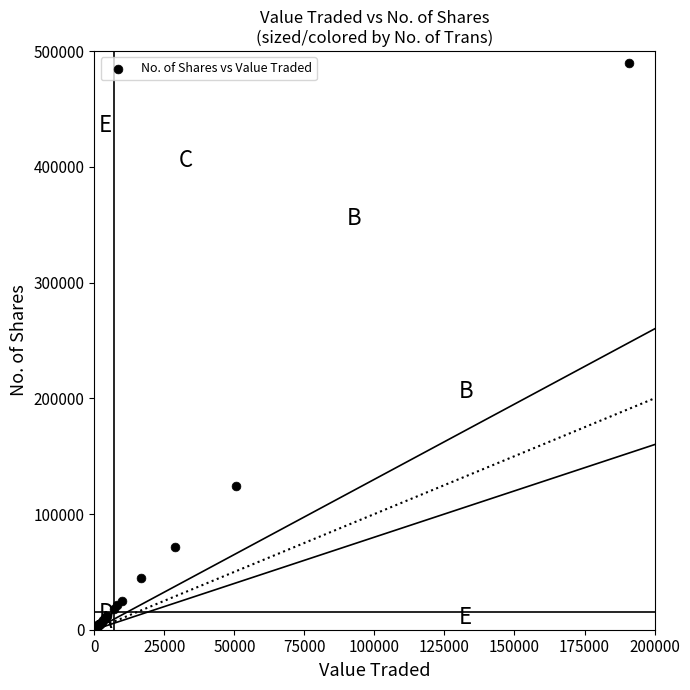

What Y value in the scatter plot is closest to 244852?

123910